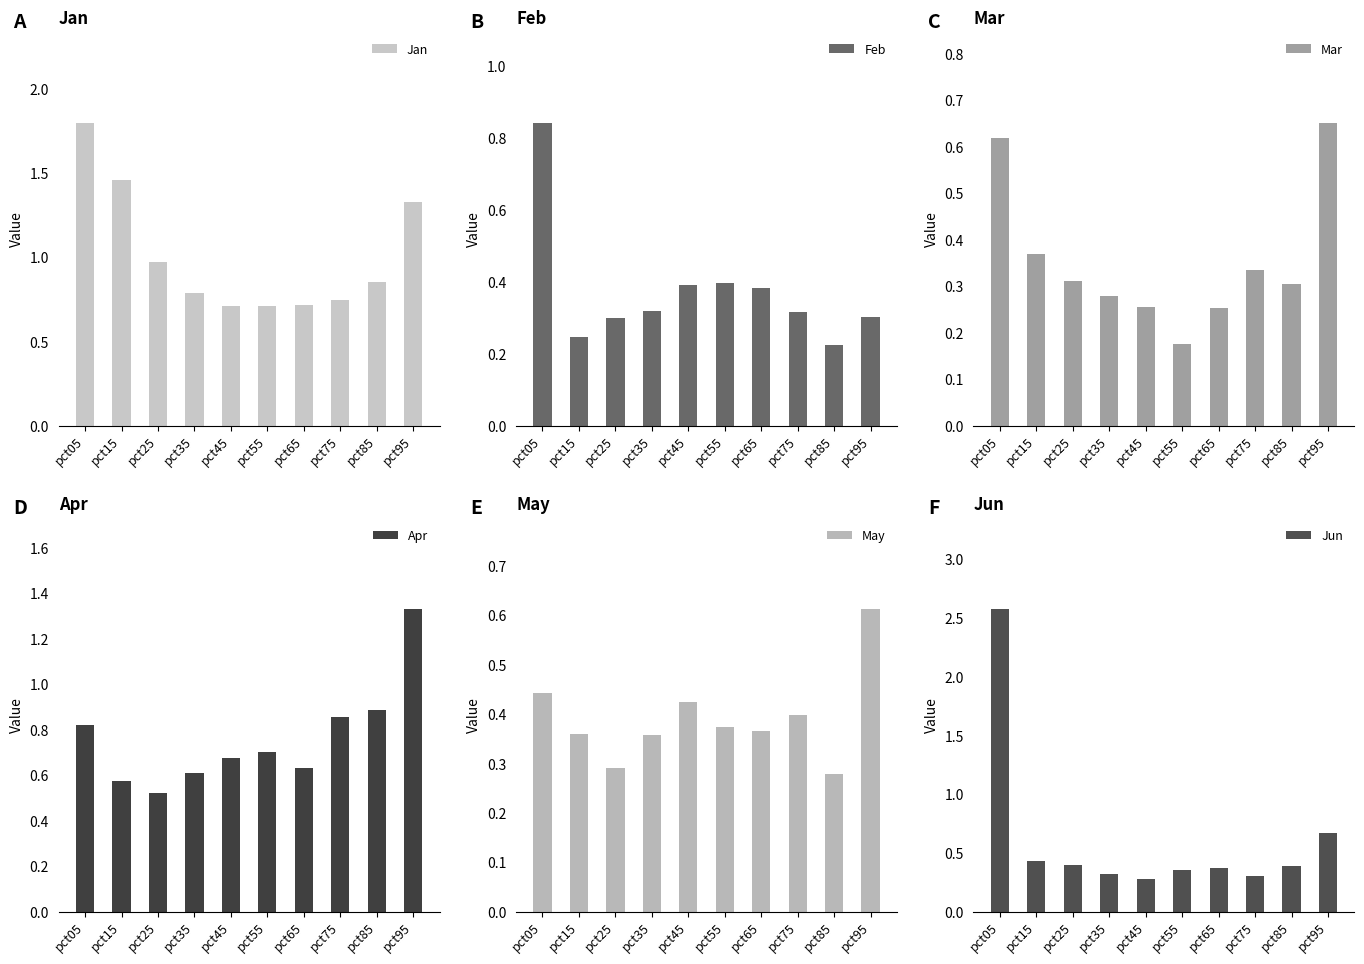

What are all the series names shown in the legend?

Jan, Feb, Mar, Apr, May, Jun